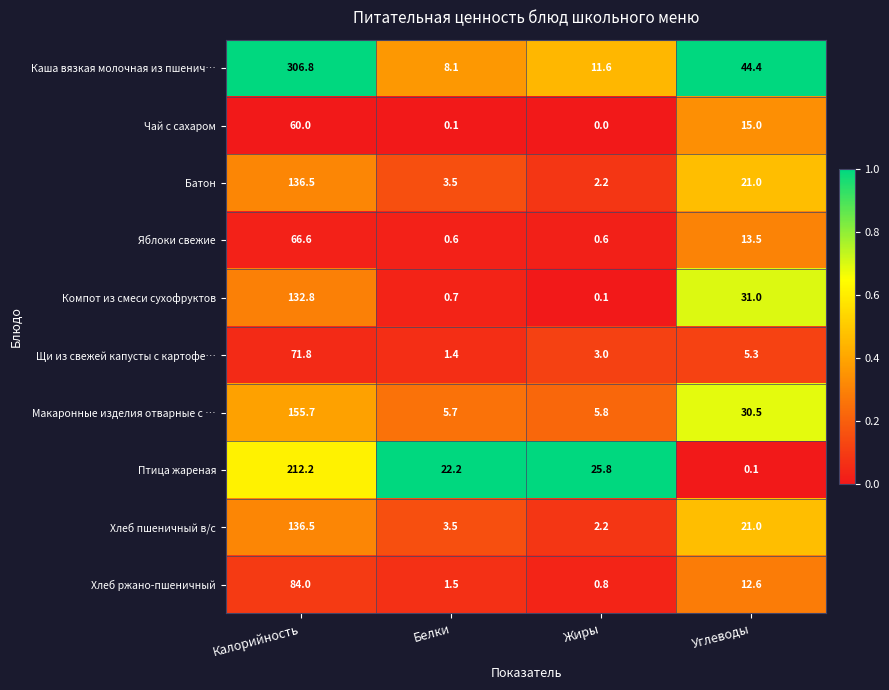

What is the difference between the highest and lowest values at Белки?

22.1